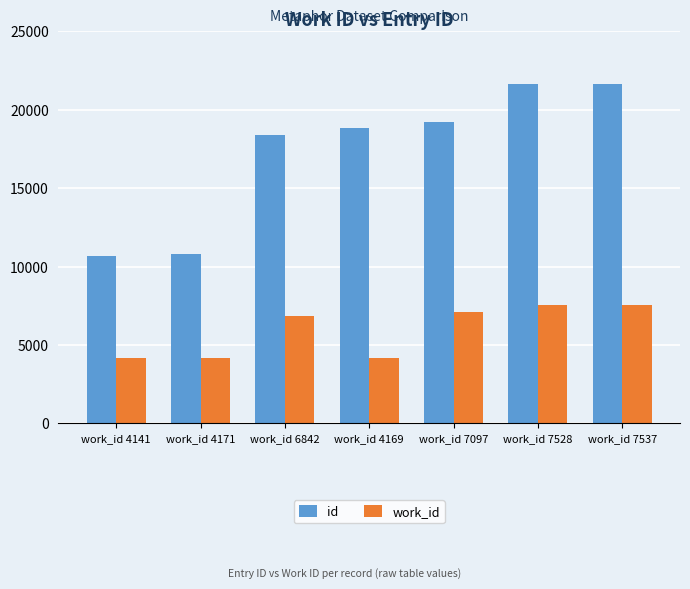

What is the maximum value shown in the chart?

21651